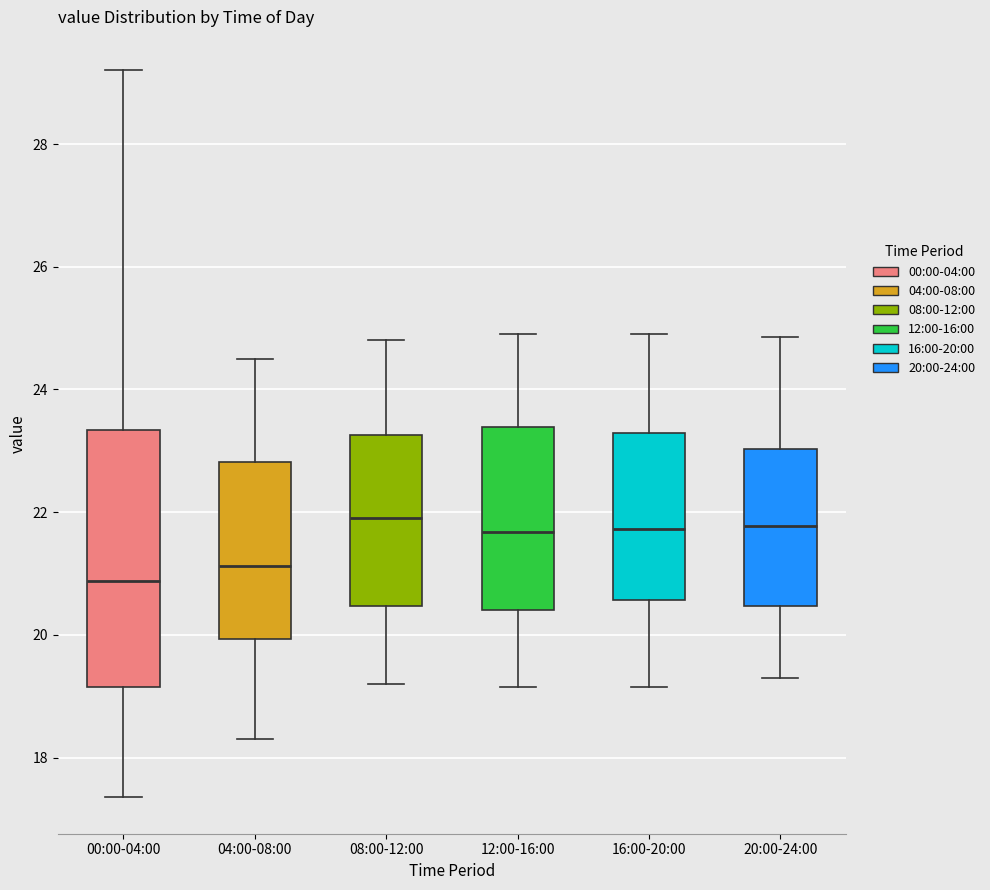

Which box is the tallest, from its lower edge to its upper edge?

00:00-04:00